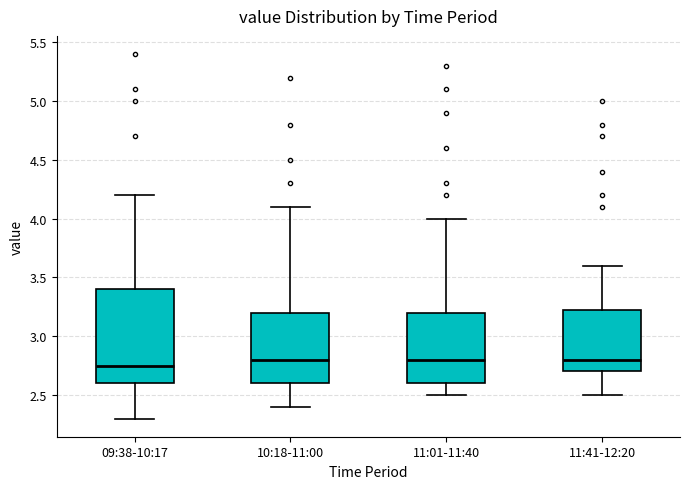

Comparing the boxes themselves (not the whiskers), which one is the tallest?

09:38-10:17